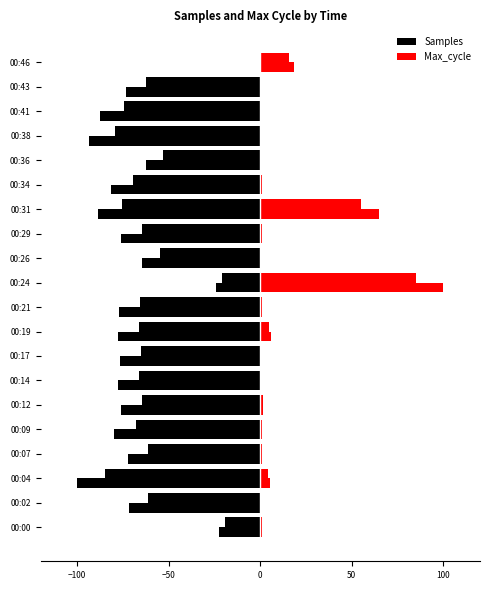

What is the value of the Samples bar at the 13th from the left?

-76.2